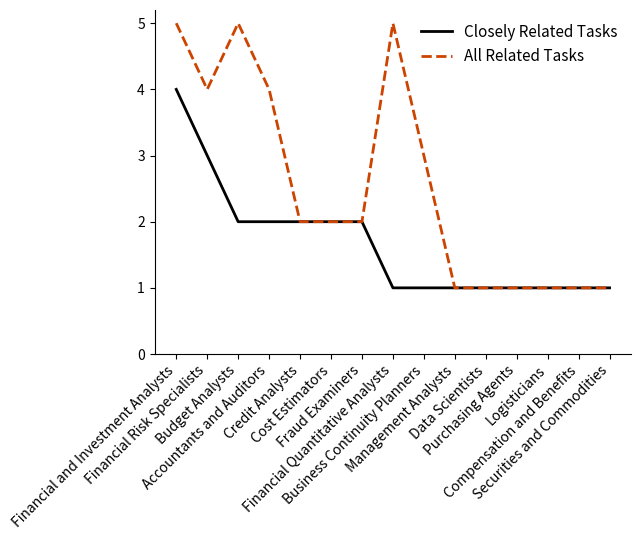

What is the difference between the second highest and second lowest values in the Closely Related Tasks series?

2